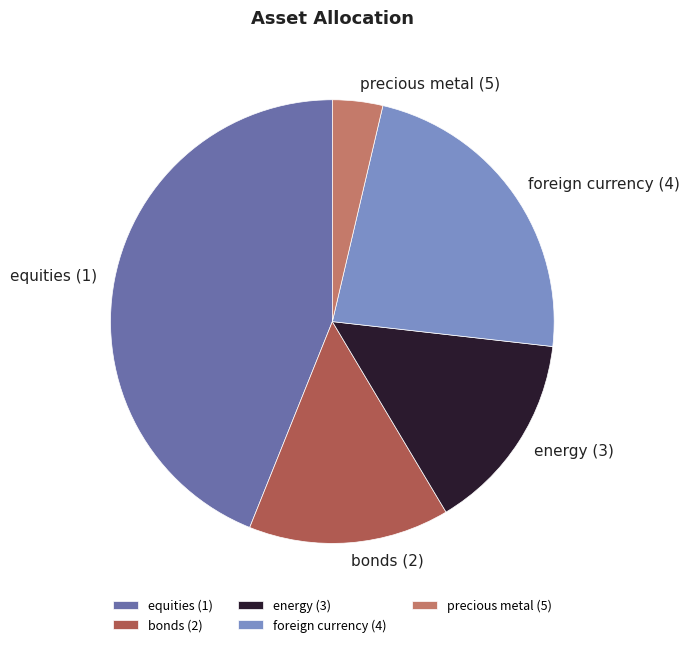

Do bonds (2) and precious metal (5) together represent more than half of the pie?

No